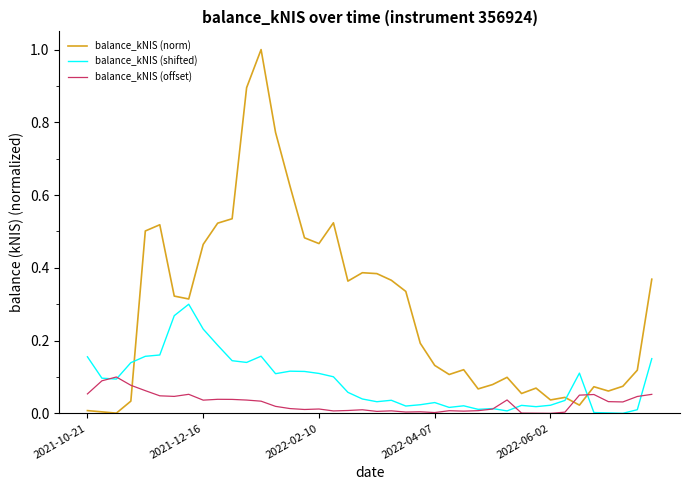

Rank the series by their average value, from lowest to highest.

balance_kNIS (offset), balance_kNIS (shifted), balance_kNIS (norm)